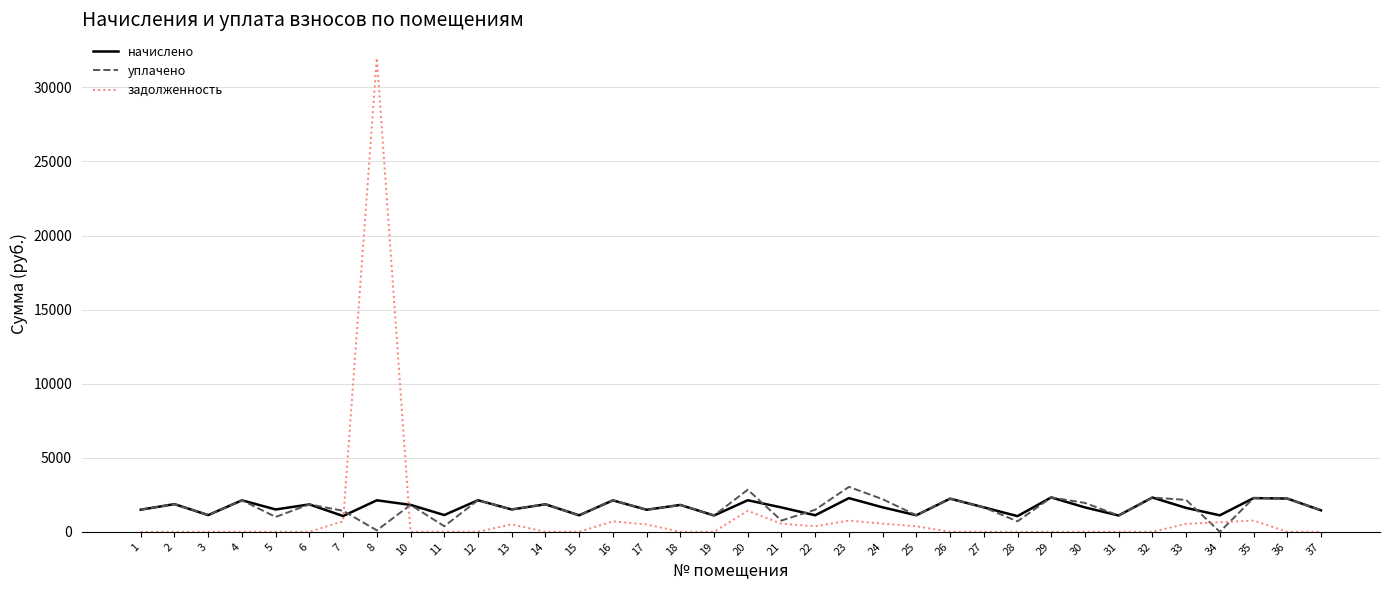

At which label does уплачено first exceed 1814?

2